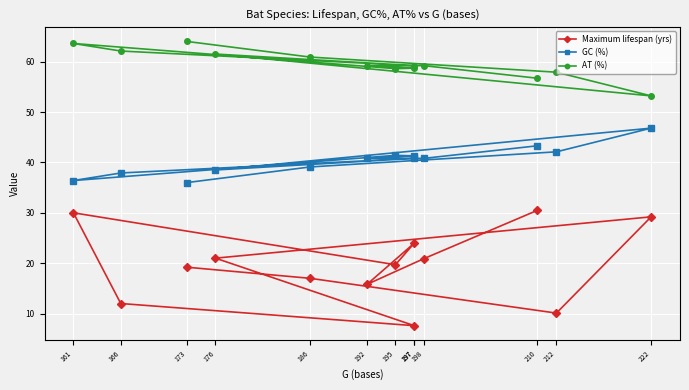

Which has a higher value, 197 or 198?

197